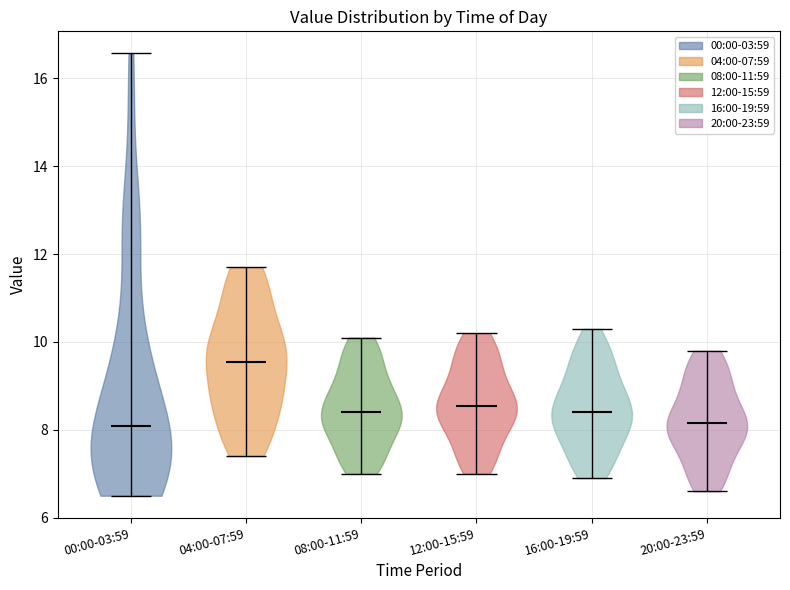

Which violin has the highest median line?

04:00-07:59